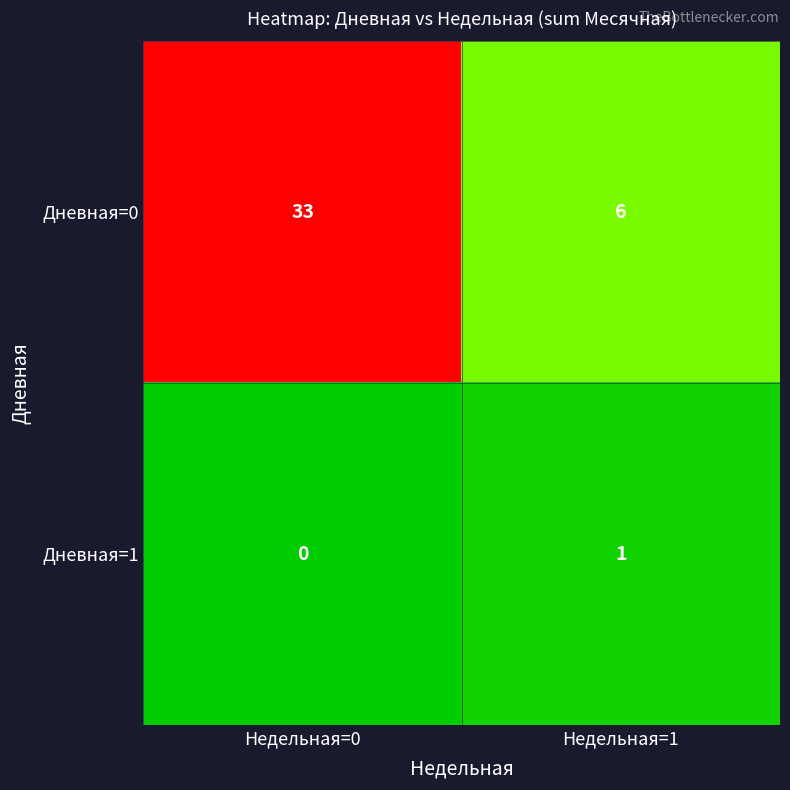

At which category does the chart reach its minimum across all series?

Недельная=0